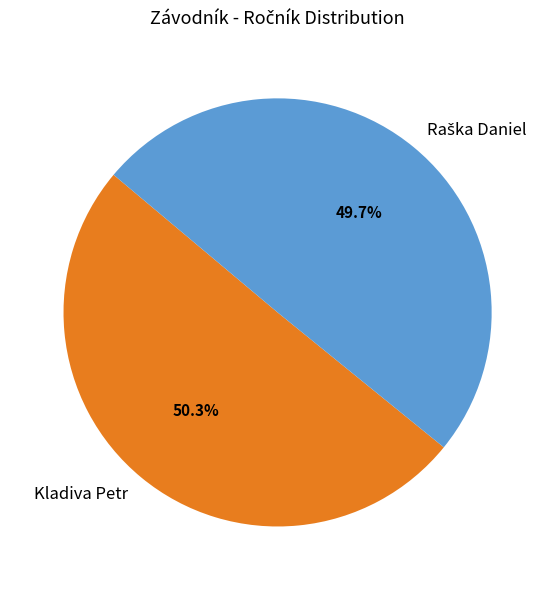

How much of the chart is everything except Kladiva Petr?

49.7%